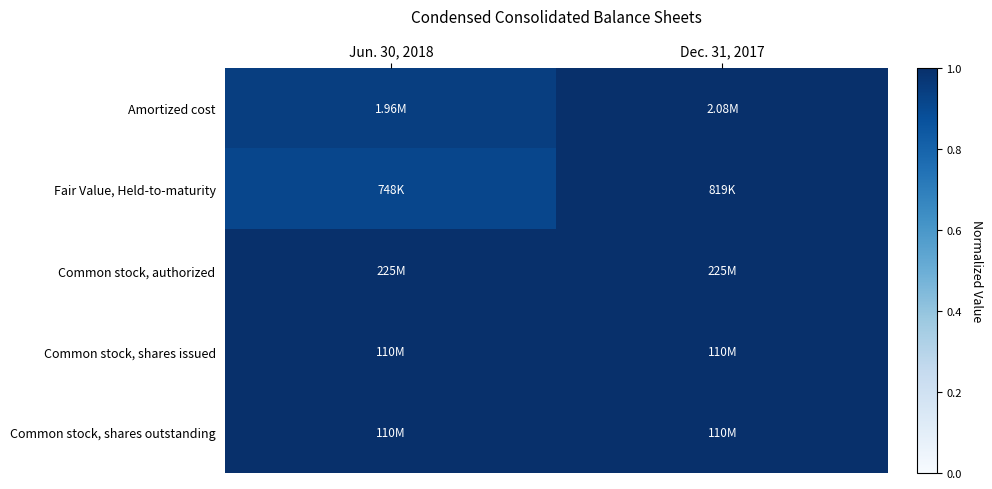

Reading right to left, transcribe all the data shown in this chart.

Amortized cost: Dec. 31, 2017=1.0	Jun. 30, 2018=0.9
Fair Value, Held-to-maturity: Dec. 31, 2017=1.0	Jun. 30, 2018=0.9
Common stock, authorized: Dec. 31, 2017=1.0	Jun. 30, 2018=1.0
Common stock, shares issued: Dec. 31, 2017=1.0	Jun. 30, 2018=1.0
Common stock, shares outstanding: Dec. 31, 2017=1.0	Jun. 30, 2018=1.0